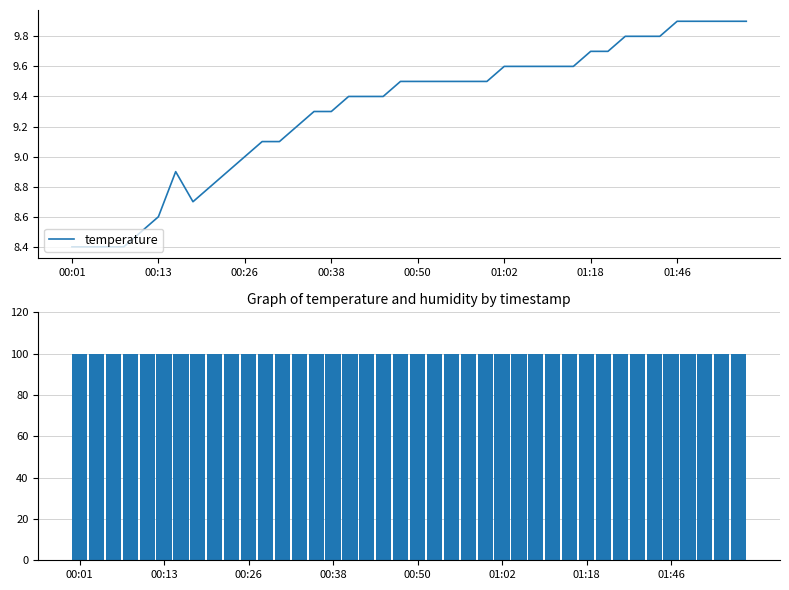

Which series has the largest total across all categories?

humidity